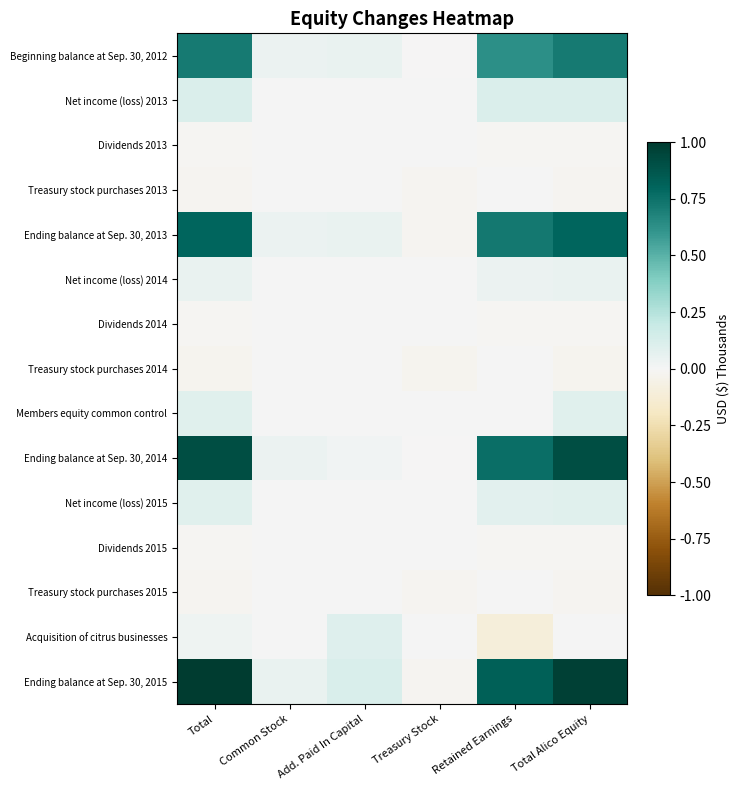

At which category is the sum across all series the highest?

Total